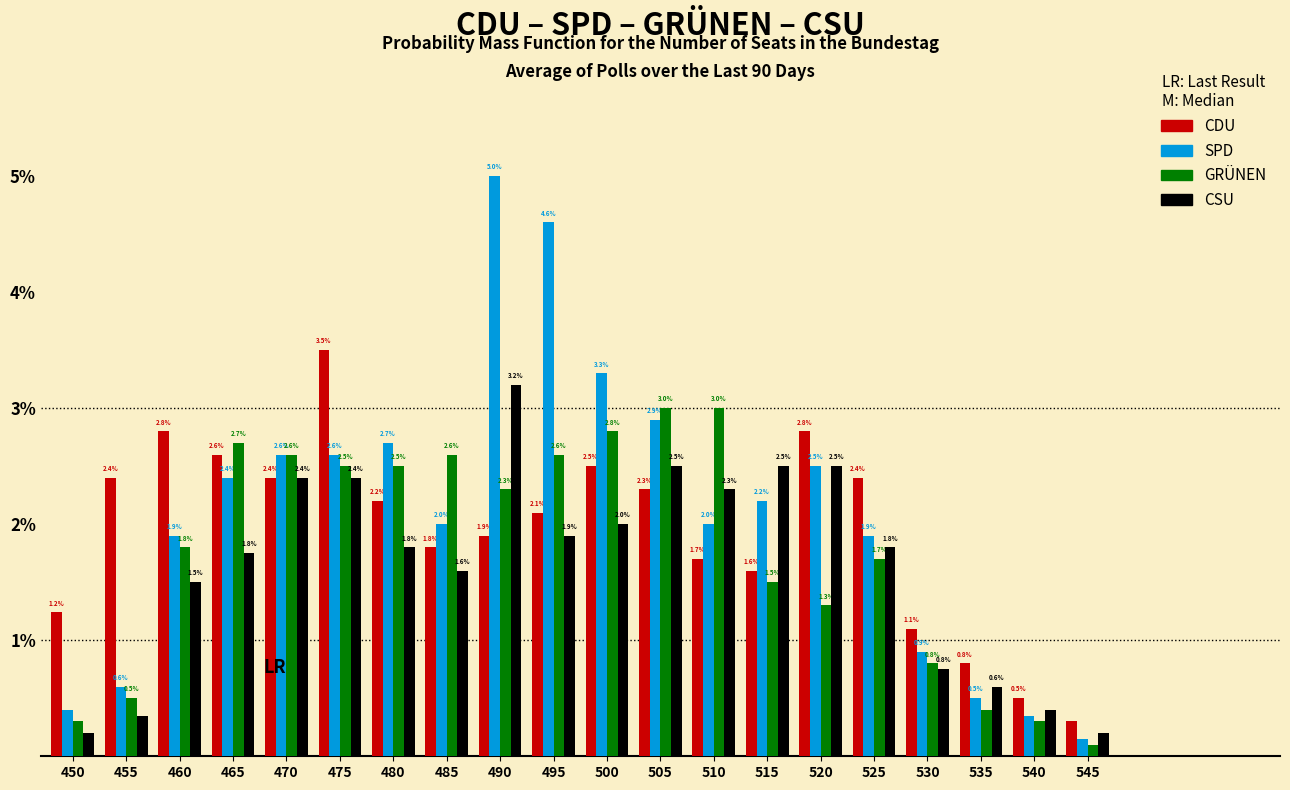

Is it true that GRÜNEN equals 0.3 at 455?

False